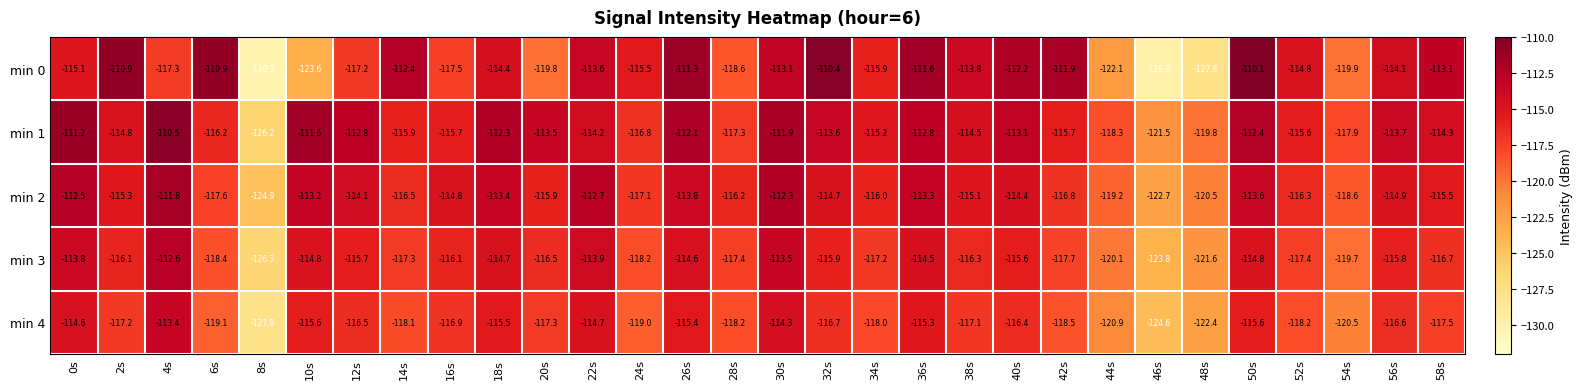

Where does the min 4 series first go above -117?

0s